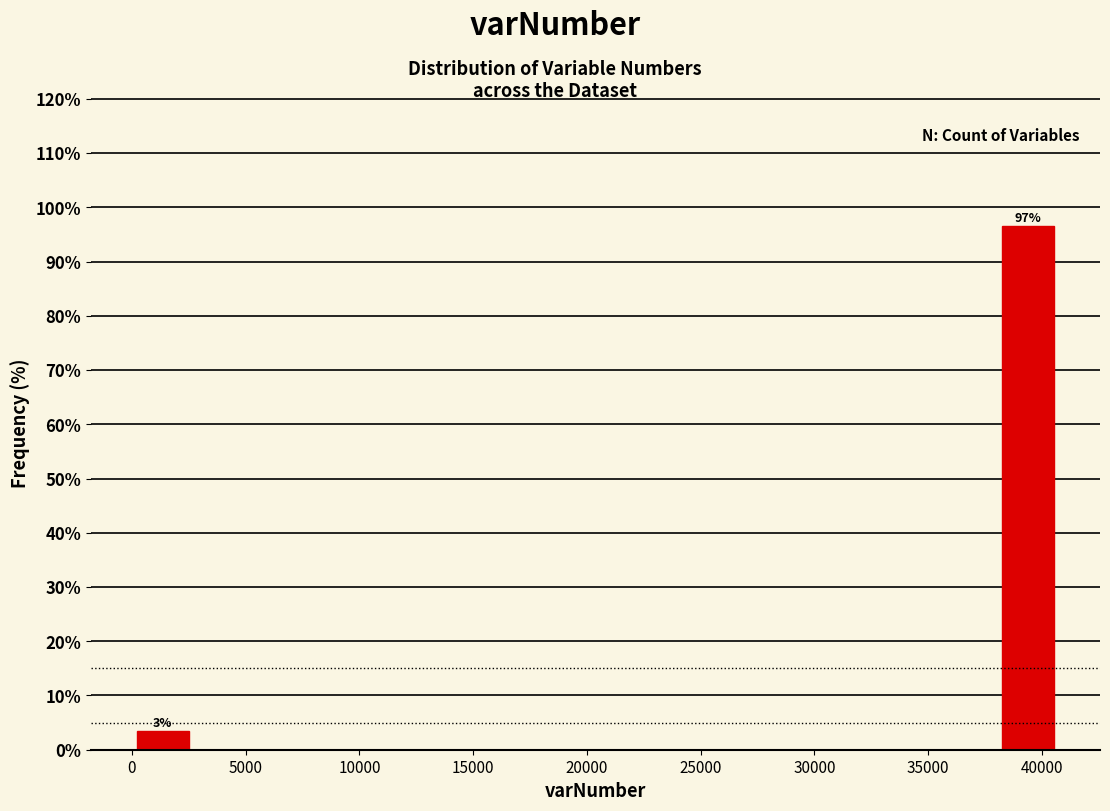

Over which range of the x-axis is the bar tallest?

38000 to 40500